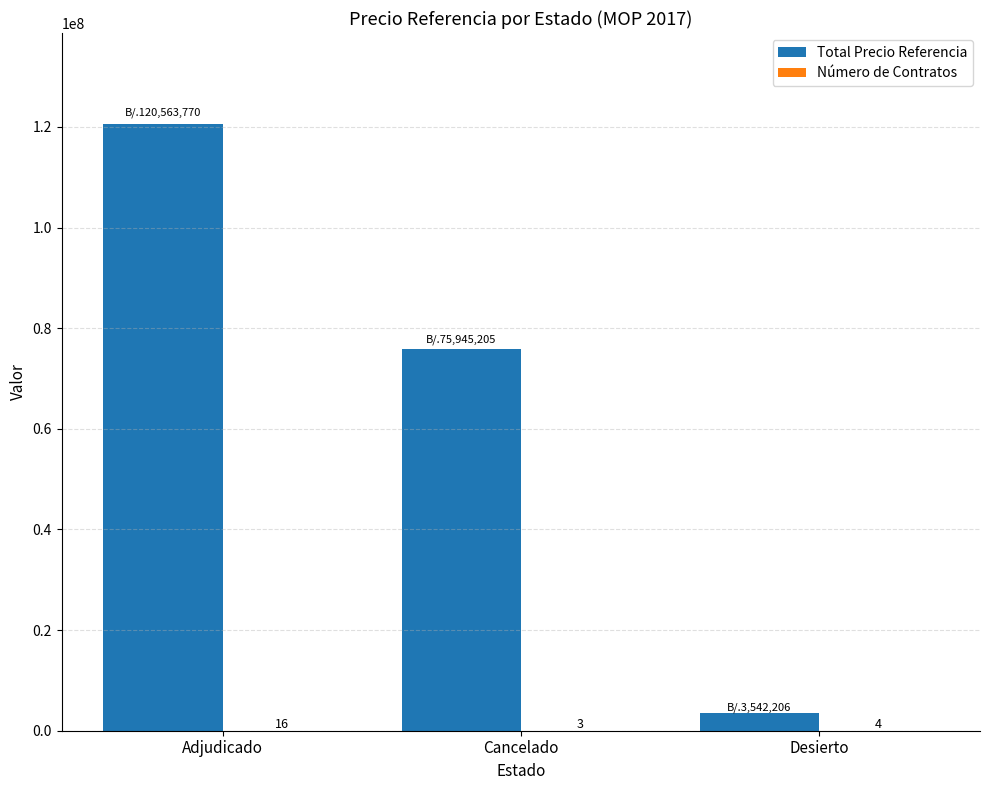

Which series changed the most between Adjudicado and Cancelado?

Total Precio Referencia